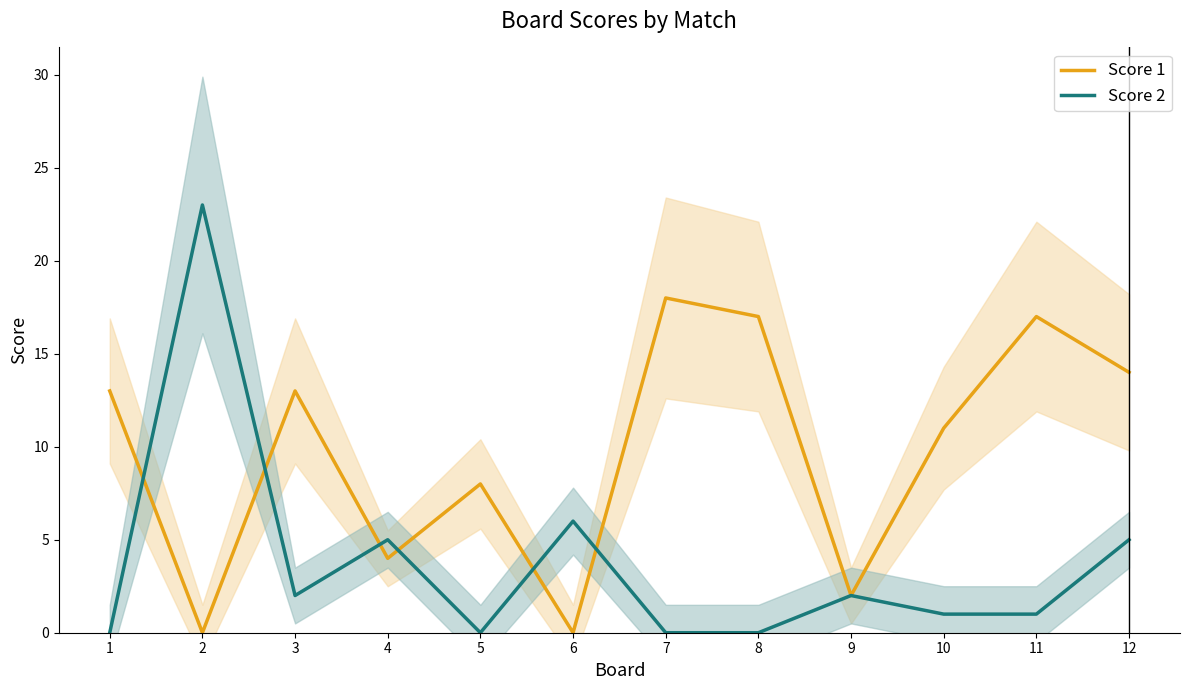

What is the sum of all Score 2 values?

45